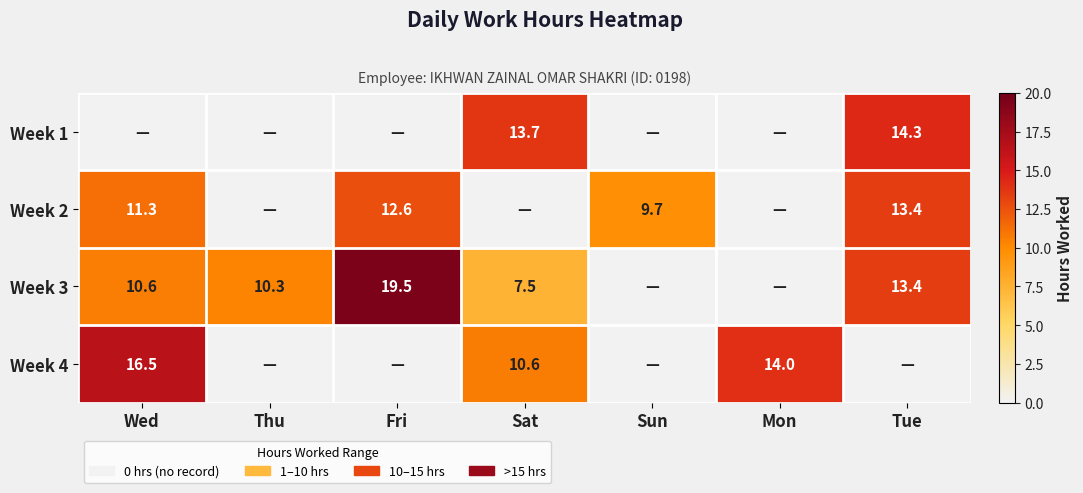

The value of Week 3 at Wed is 3.6. True or false?

False